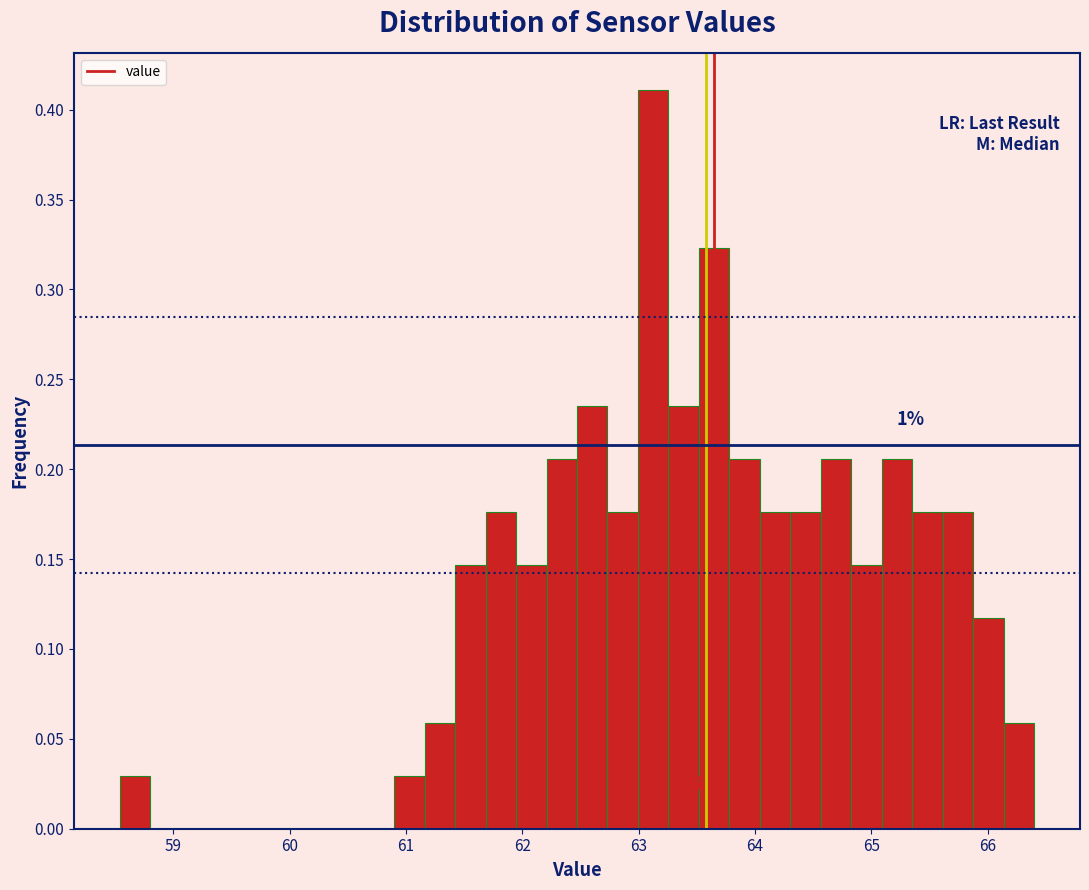

Read against the x-axis, roughly where is the centre of the tallest bar?

63.1